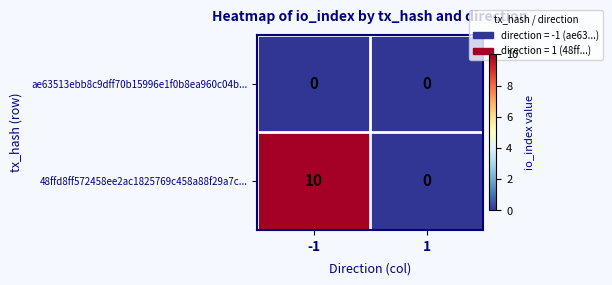

What is the maximum value shown in the chart?

10